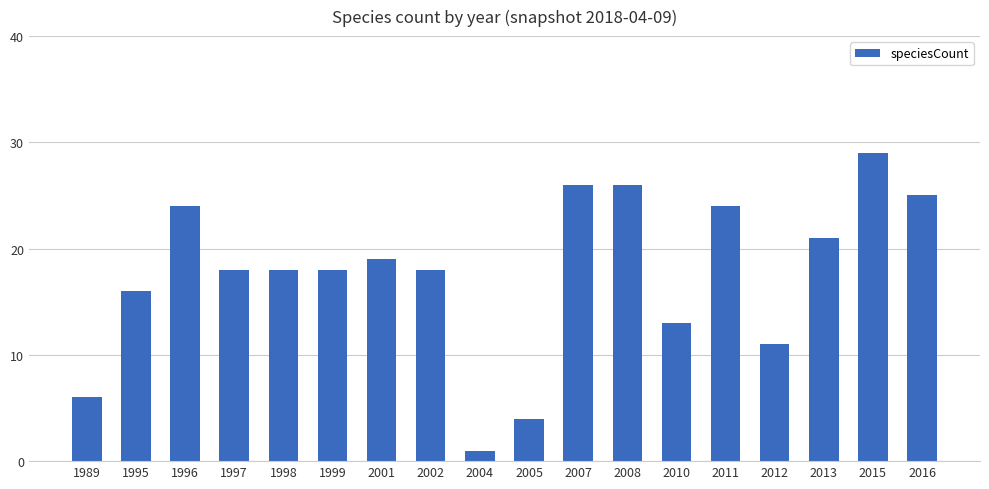

At which label is the value closest to 15?

1995